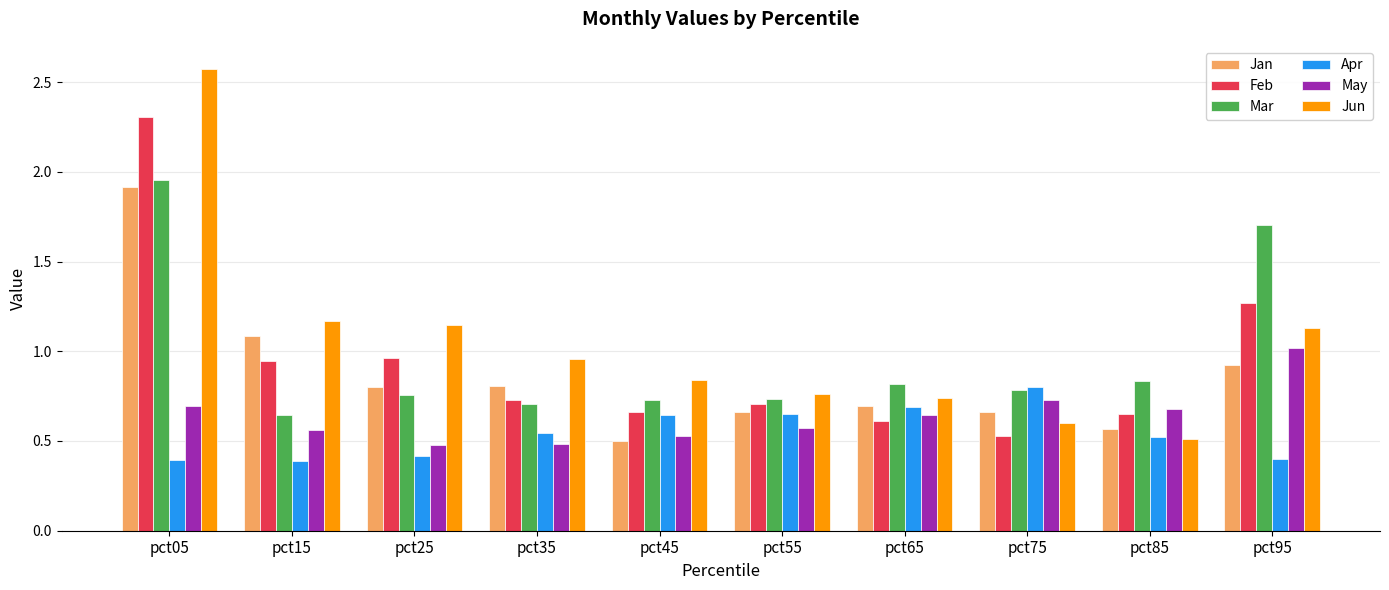

Between pct15 and pct35, which series saw the biggest shift?

Jan